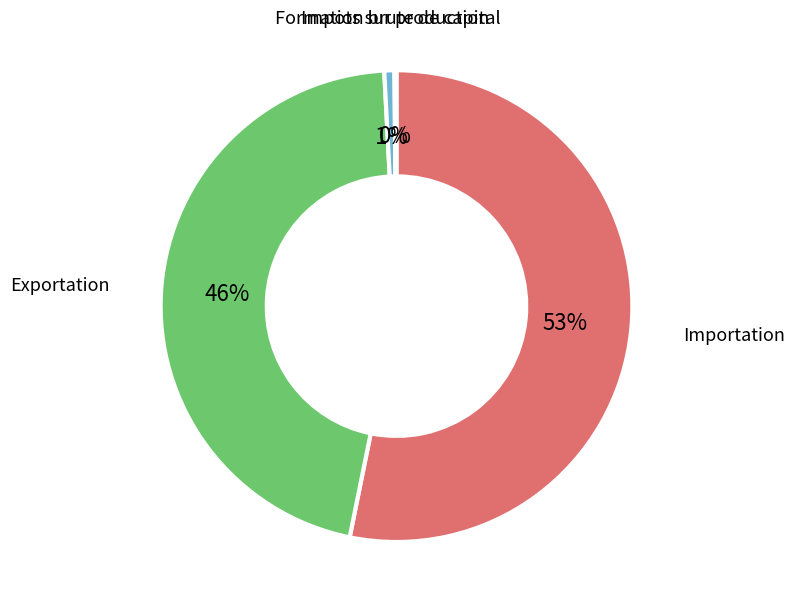

Is there a majority slice in this chart?

Yes